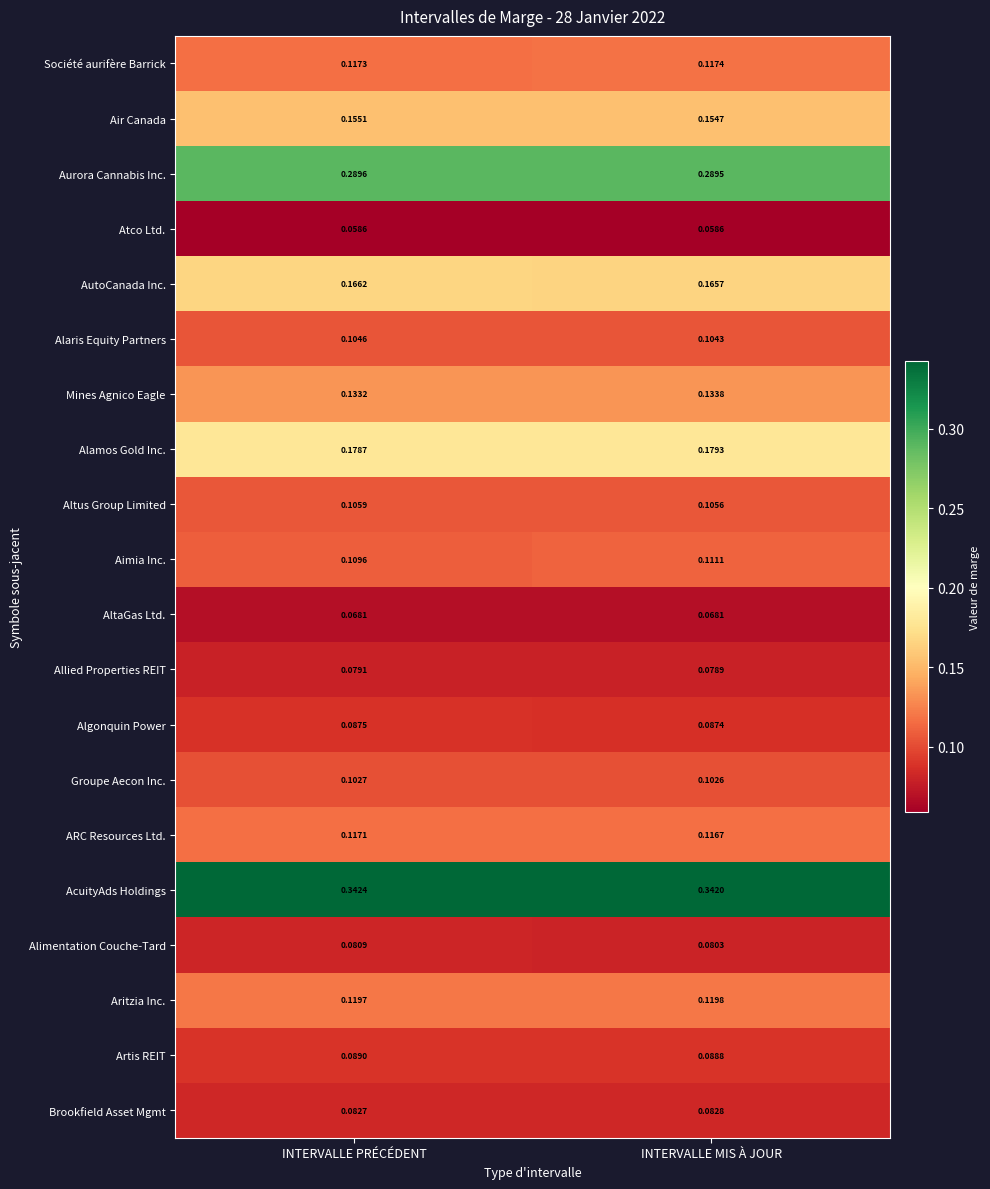

Which series has the largest total across all categories?

AcuityAds Holdings